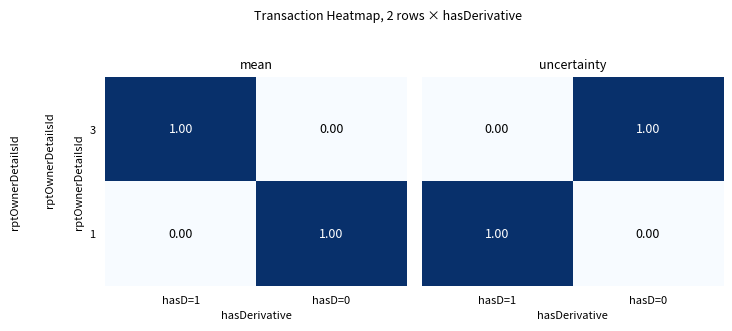

Count the 1 values in the range 0 to 1.

2